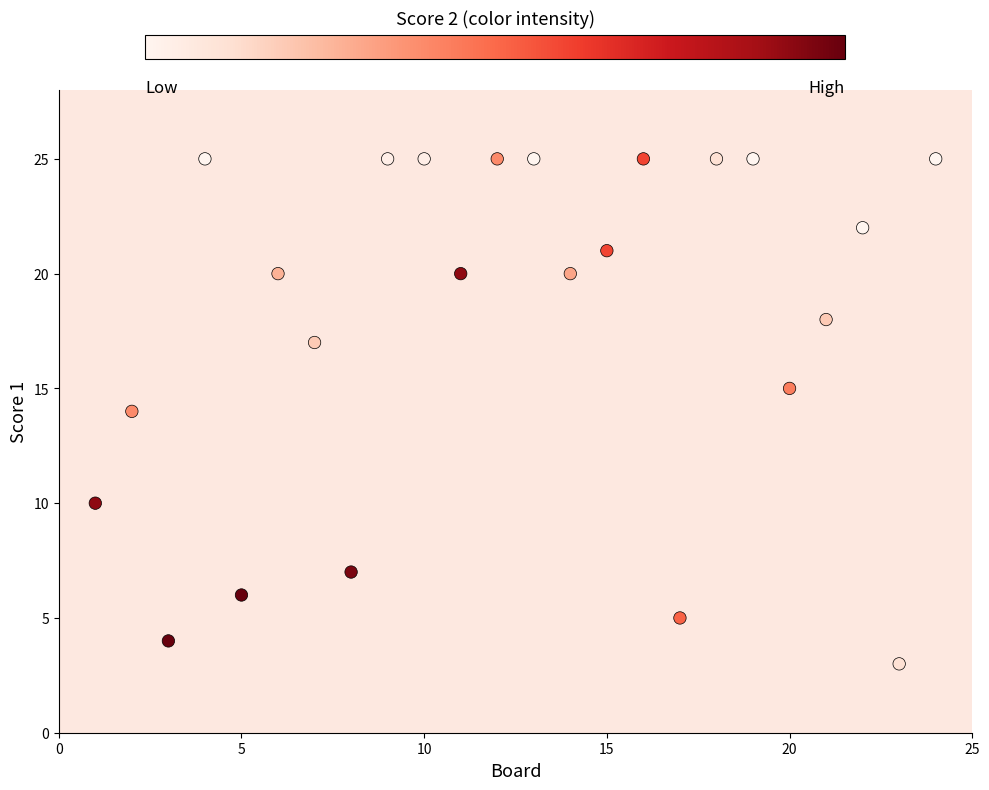

What is the range of X values (max minus min)?

23